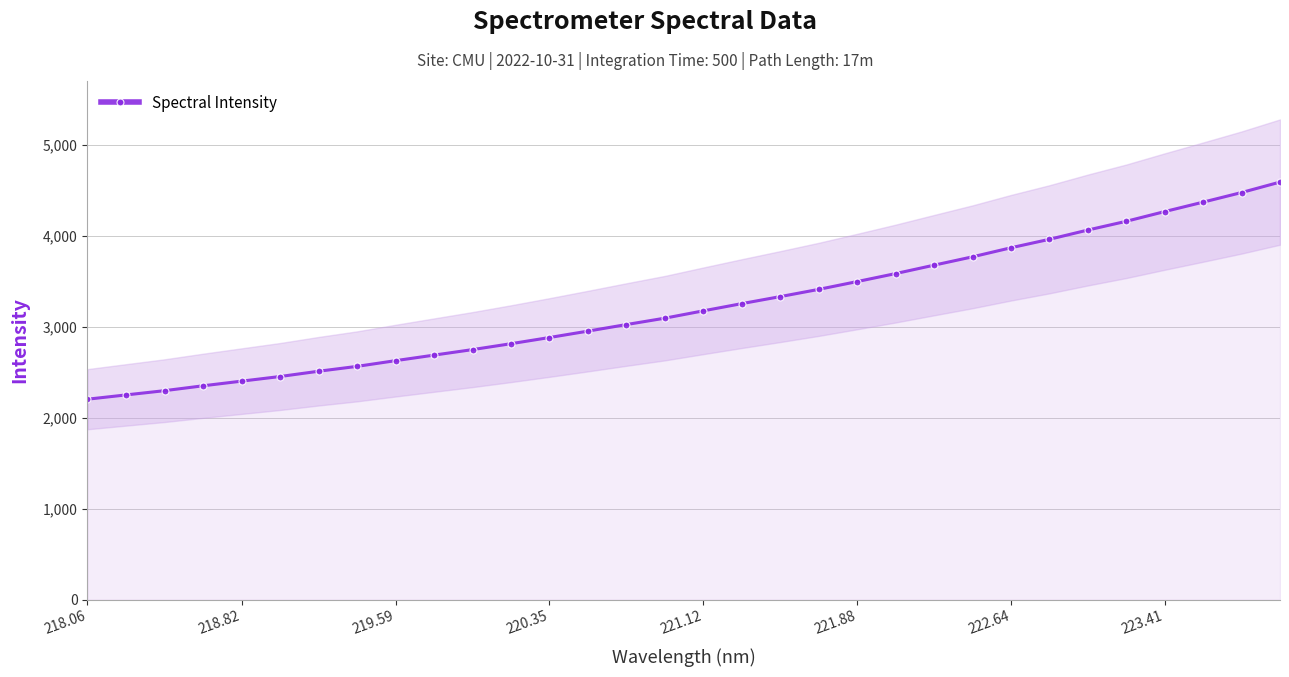

What is the average value?

3227.5